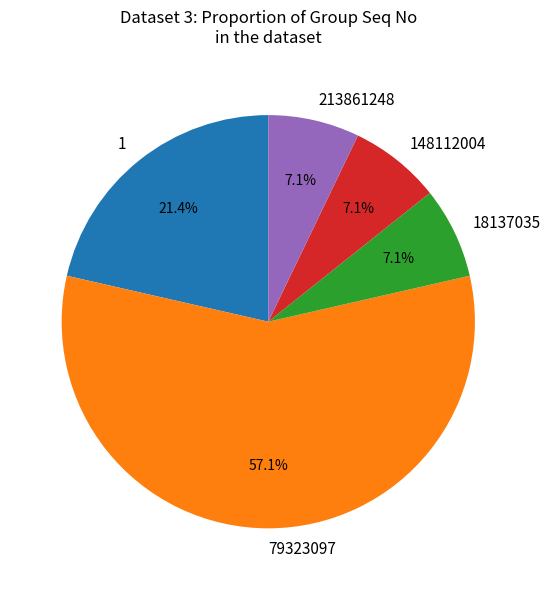

How many segments does this pie chart have?

5